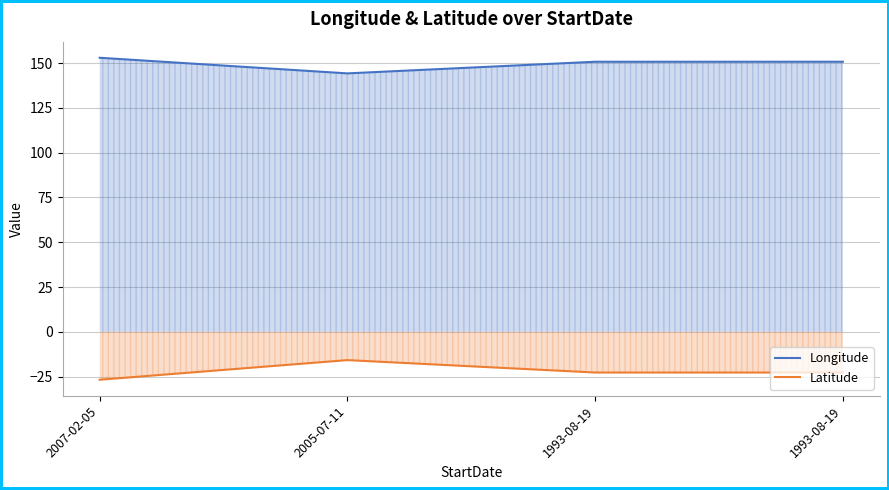

Which series has the largest total across all categories?

Longitude